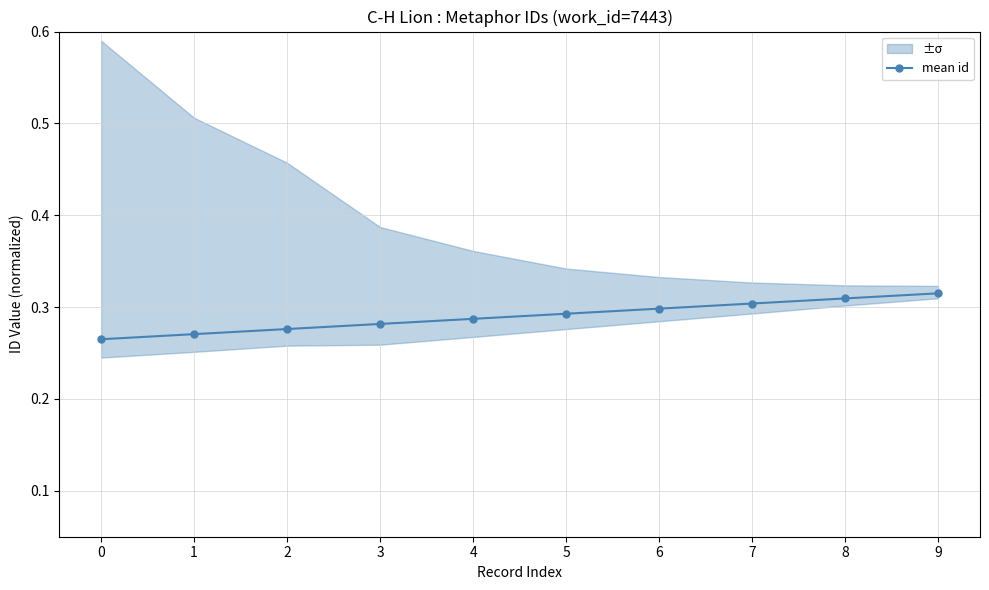

What is the smallest value displayed?

0.3